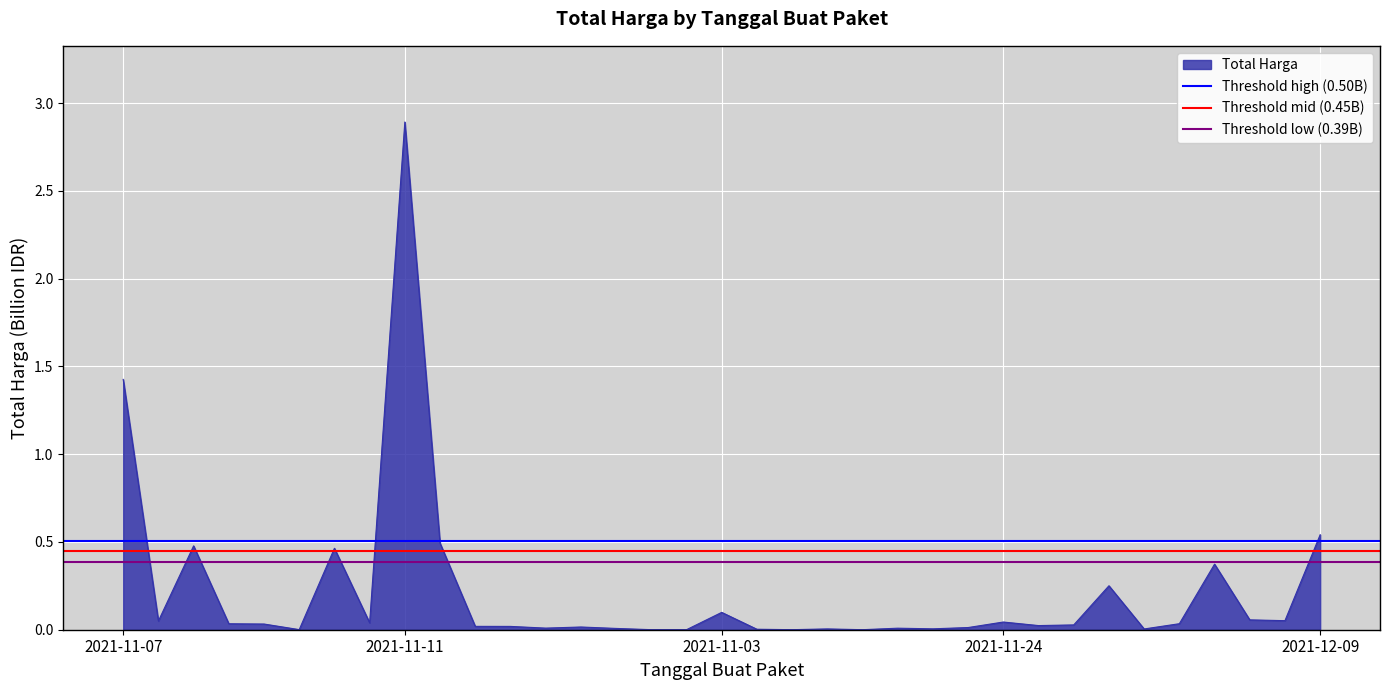

At which label does Total Harga reach its peak?

2021-11-11